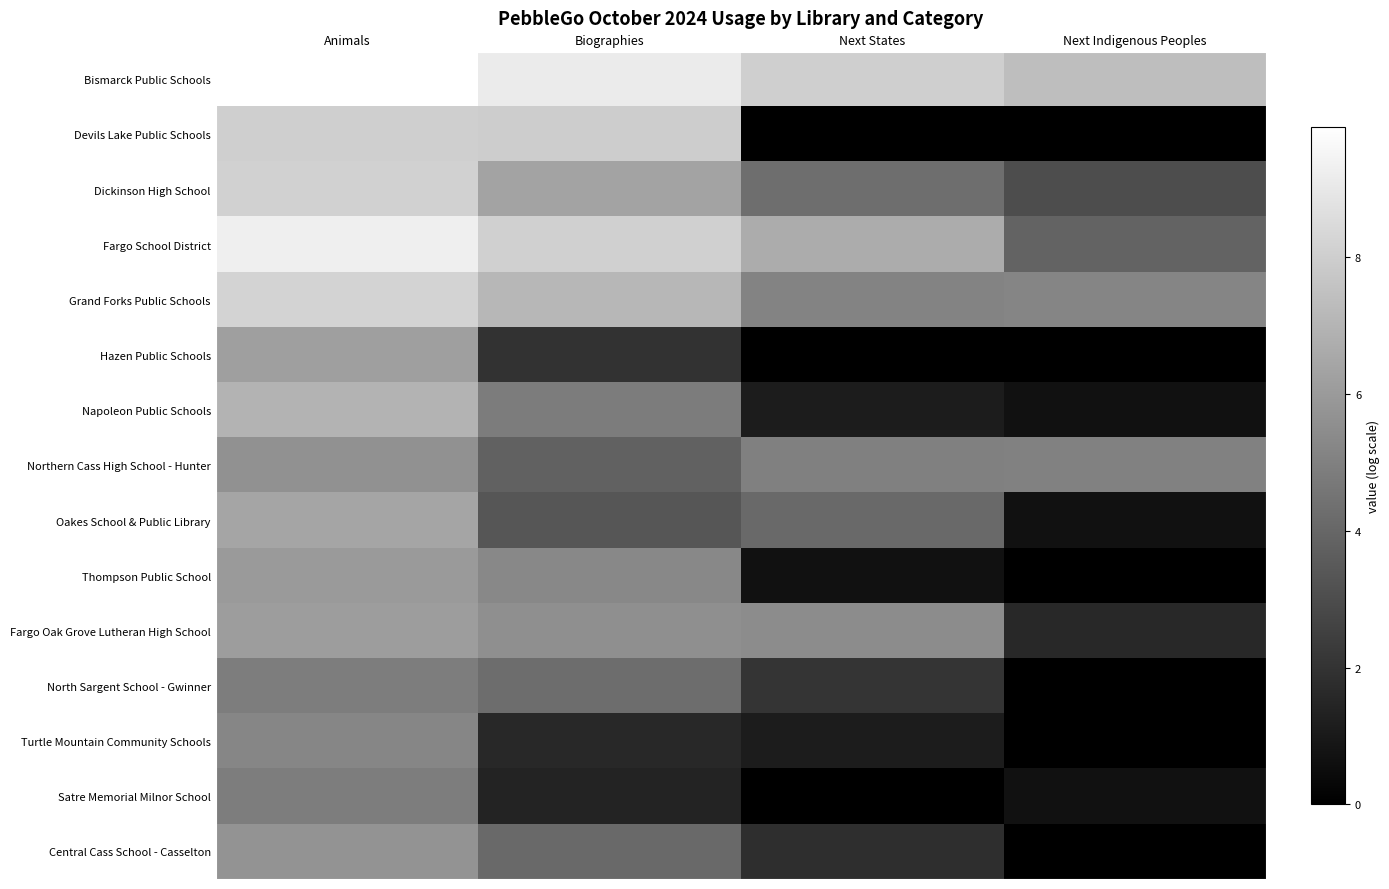

What is the greatest value displayed?

9.9